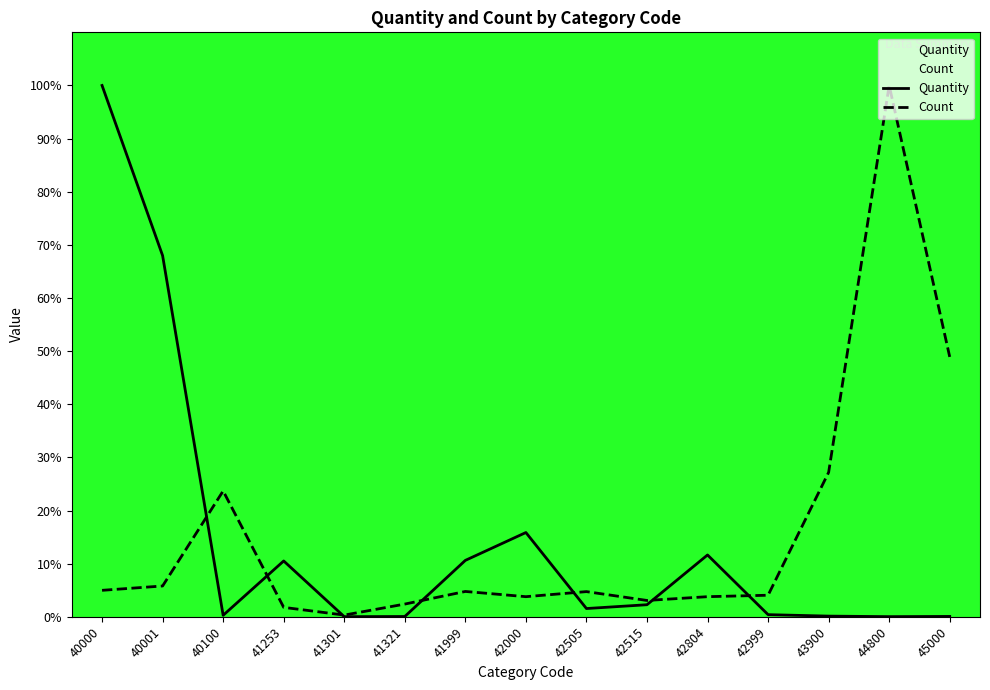

Which series has the largest total across all categories?

Count